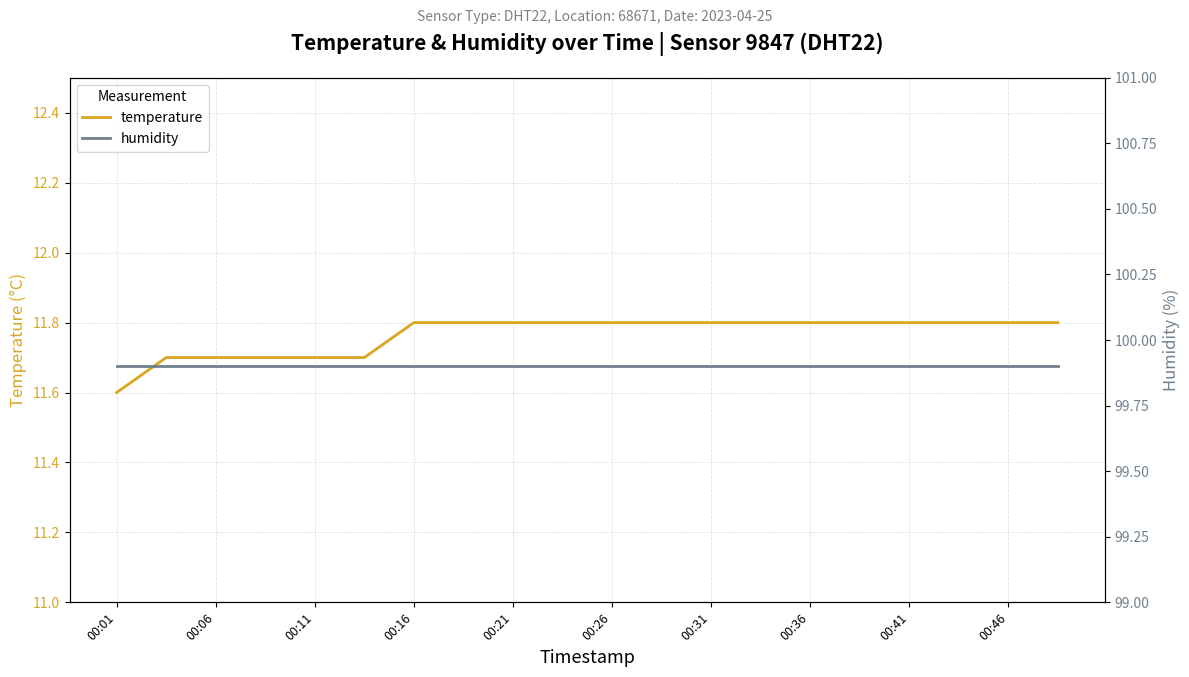

What is the average value of the humidity series?

99.9